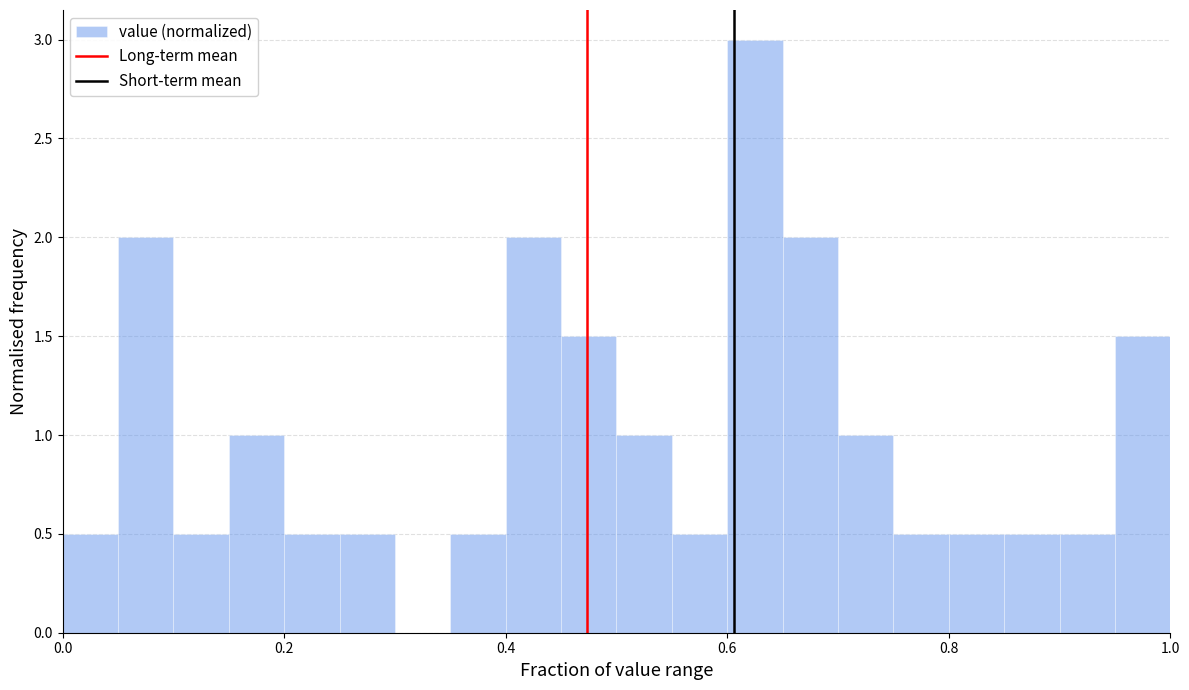

Around what value on the x-axis is the tallest bar? Give the approximate position of its centre, as read against the axis.

0.62